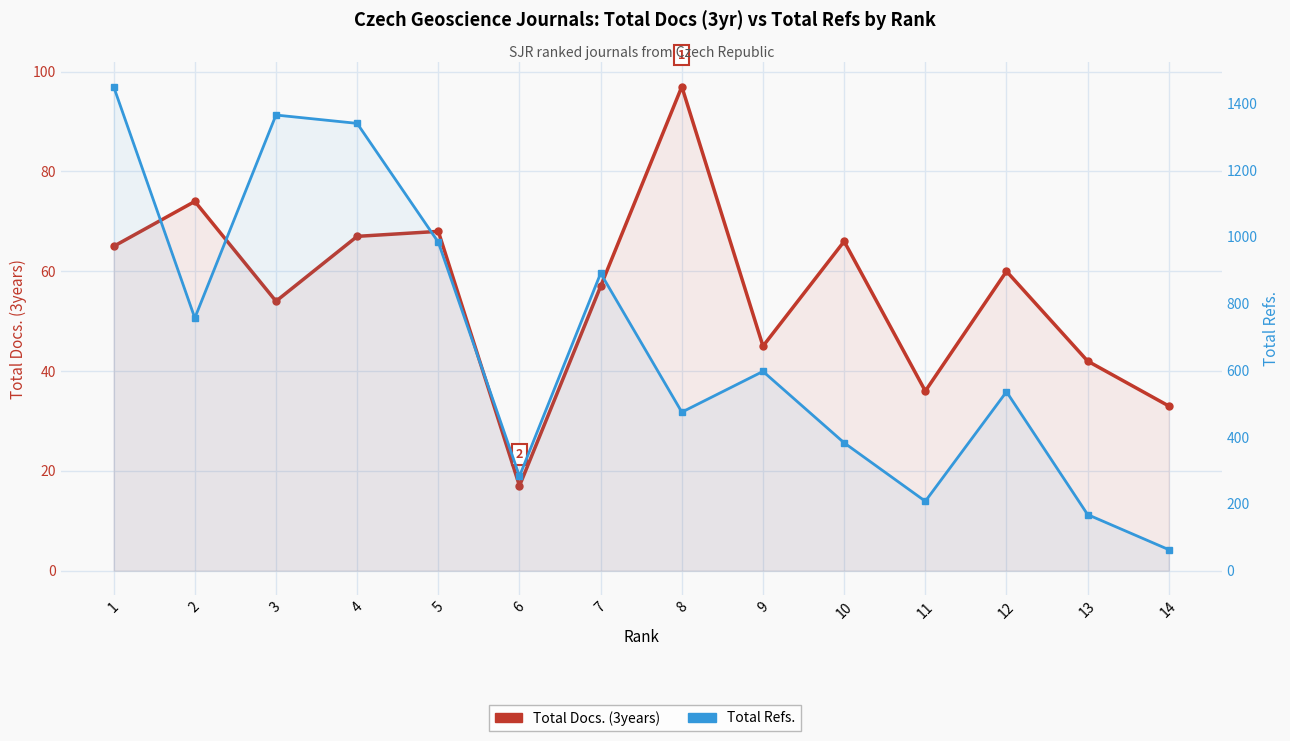

Where is Total Refs. nearest to the value 756?

2